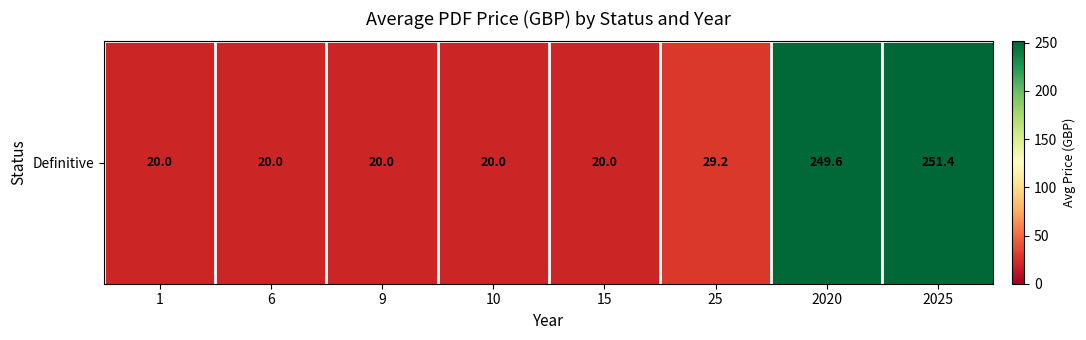

At which category does the chart reach its peak across all series?

2025